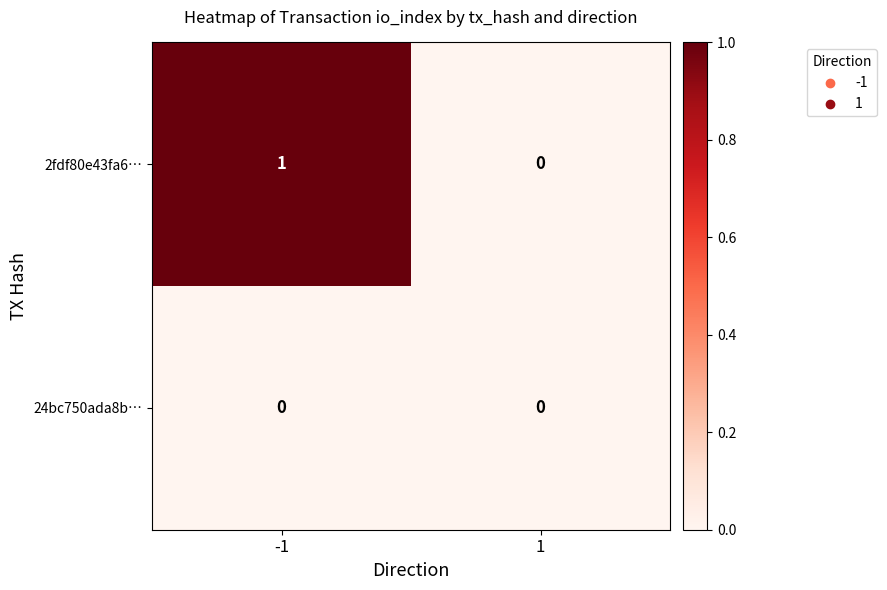

Which series changed the most between -1 and 1?

2fdf80e43fa6…